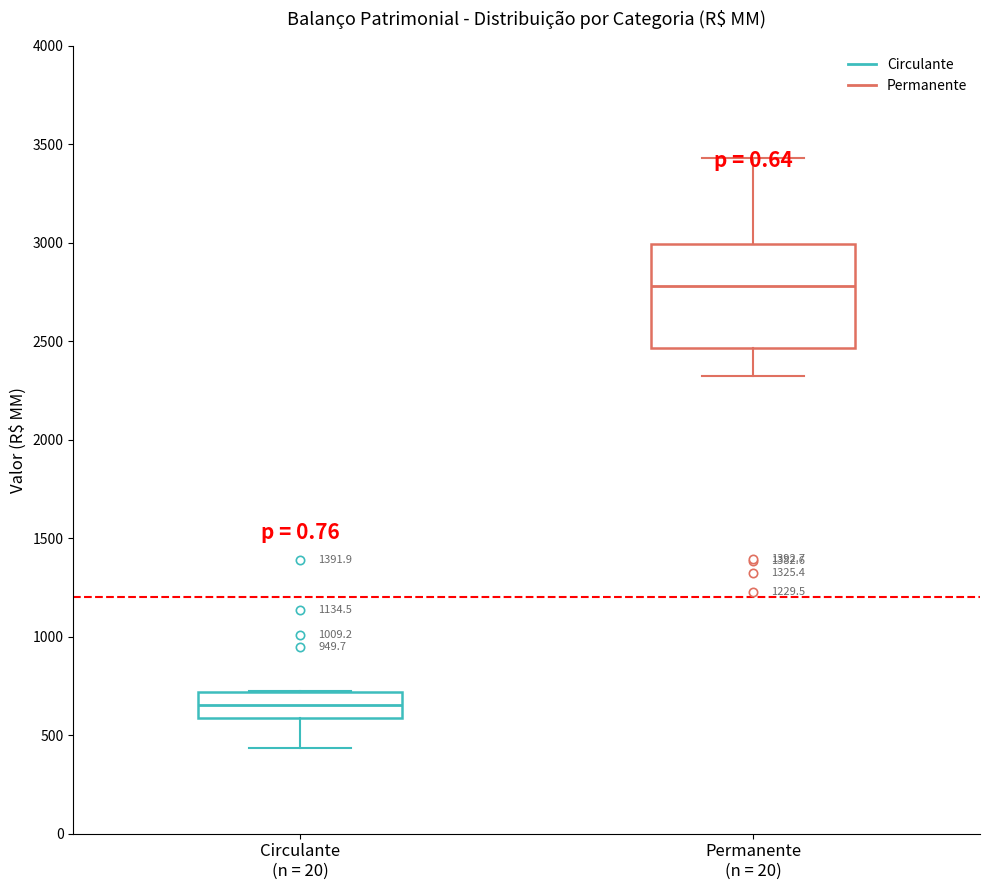

Which box has the highest median line?

Permanente (n = 20)